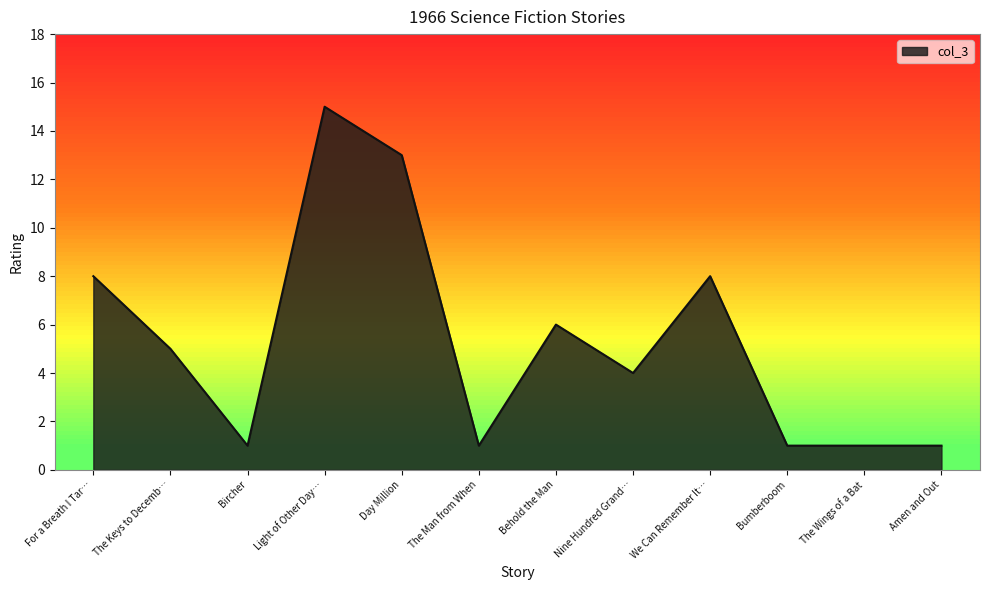

What is the difference between the values at Light of Other Day… and The Man from When?

14